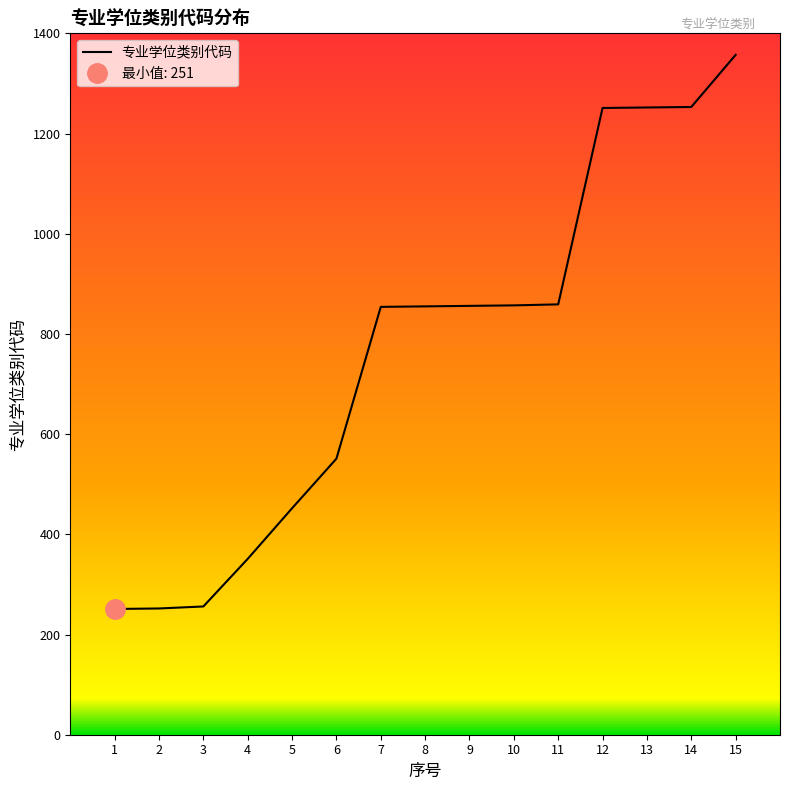

What is the difference between the values at 12 and 6?

700